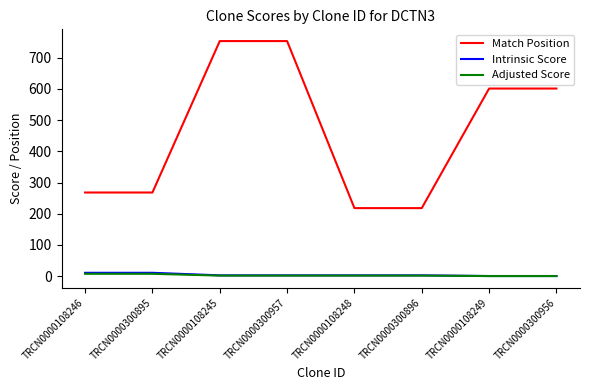

True or false: Intrinsic Score and Match Position cross at least once.

False